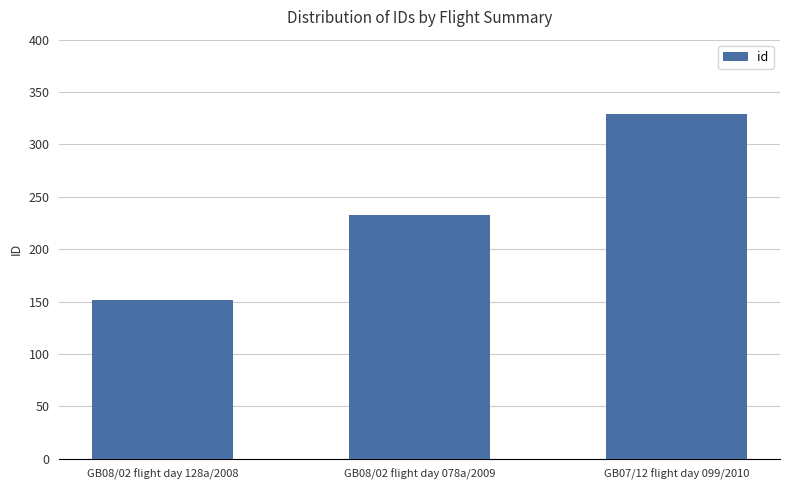

Rank the categories by value from lowest to highest.

GB08/02 flight day 128a/2008, GB08/02 flight day 078a/2009, GB07/12 flight day 099/2010